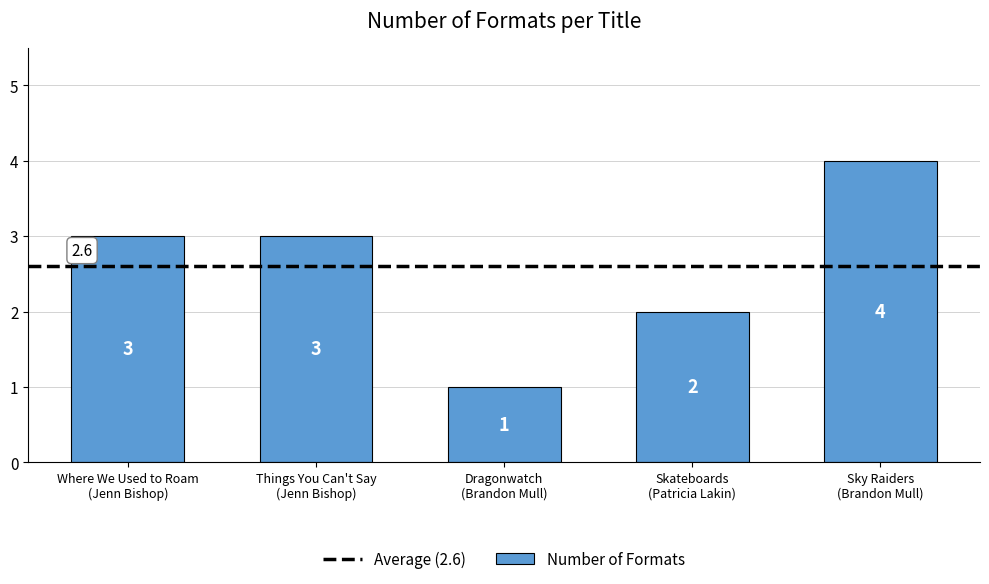

What is the sum of all values?

13